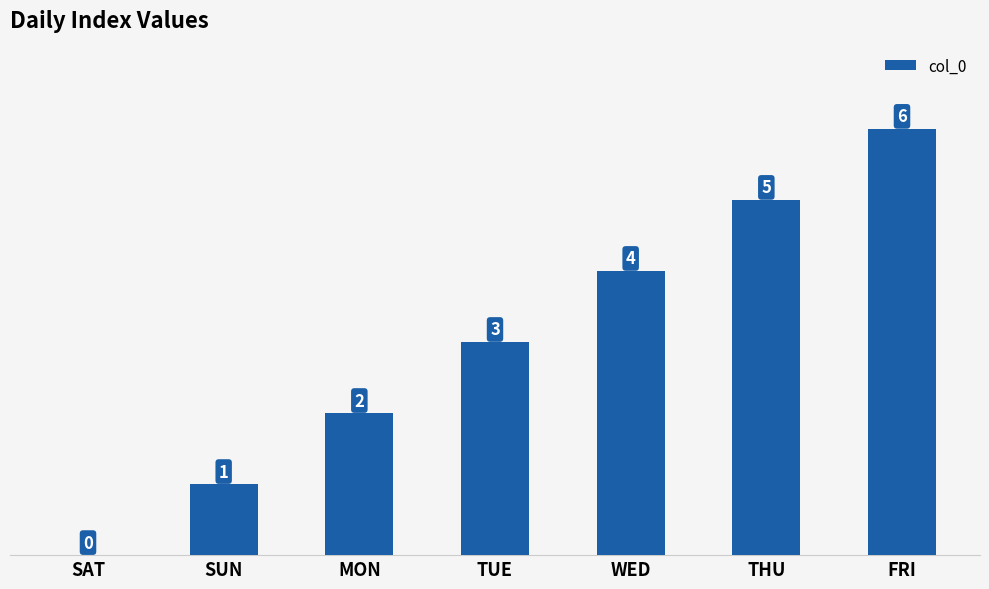

Count the number of categories in the chart.

7